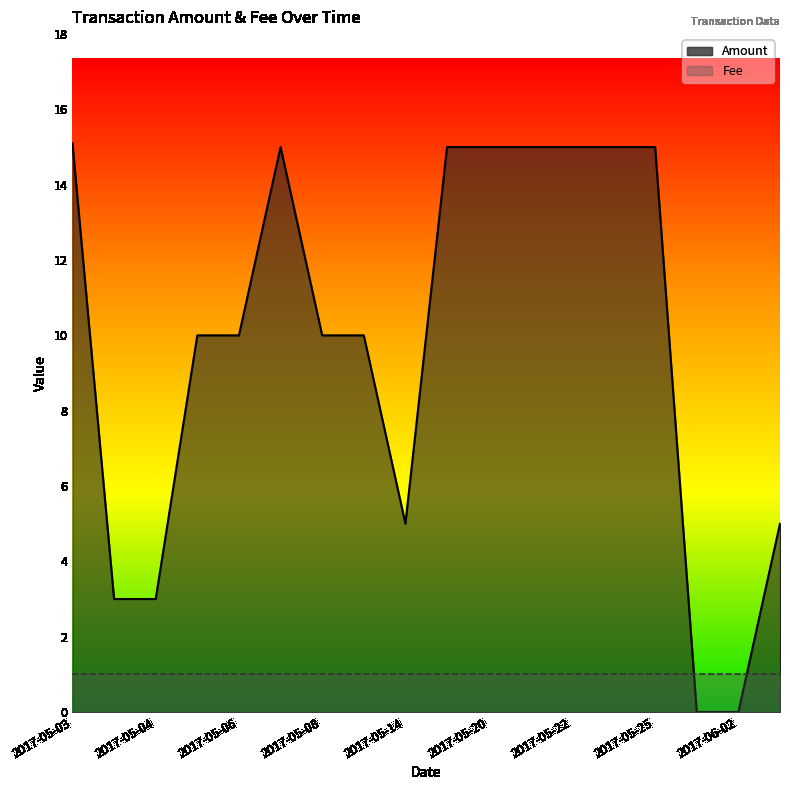

What is the difference between the maximum and minimum values in the Amount series?

15.1